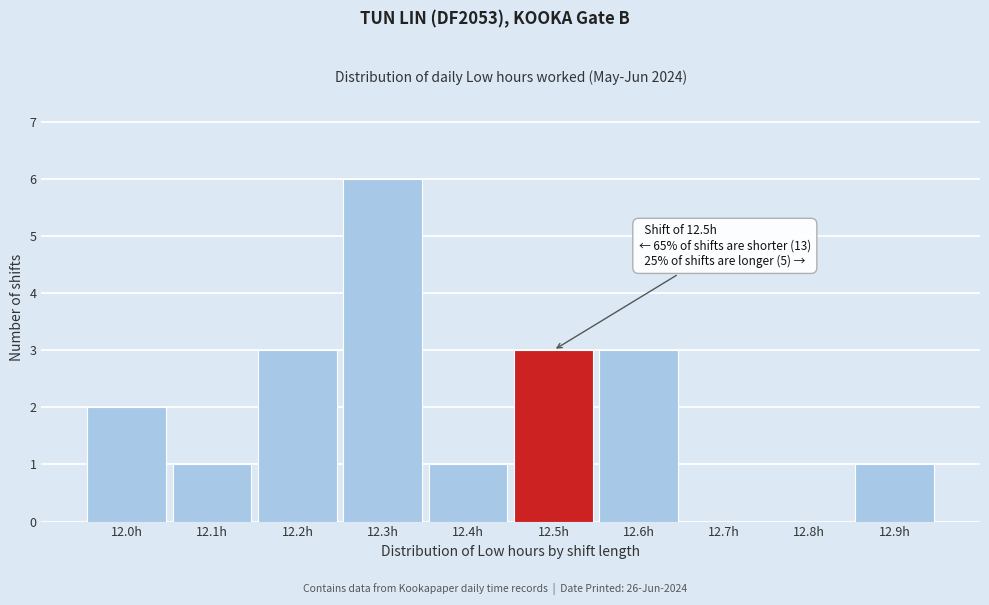

Reading left to right, list all the values displayed in this chart.

12.0h=2	12.1h=1	12.2h=3	12.3h=6	12.4h=1	12.5h=3	12.6h=3	12.7h=0	12.8h=0	12.9h=1